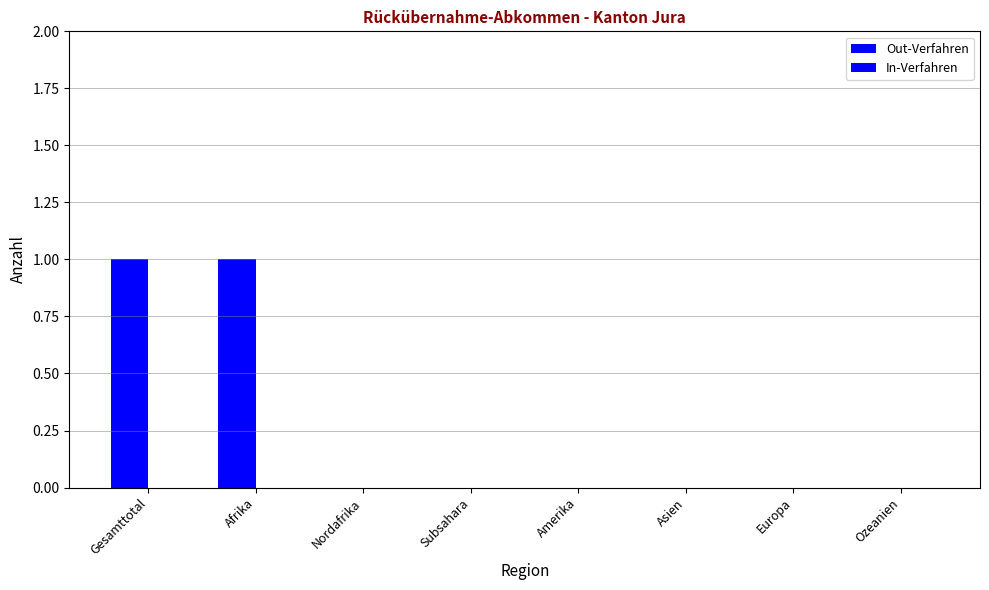

How many distinct data groups are displayed?

1